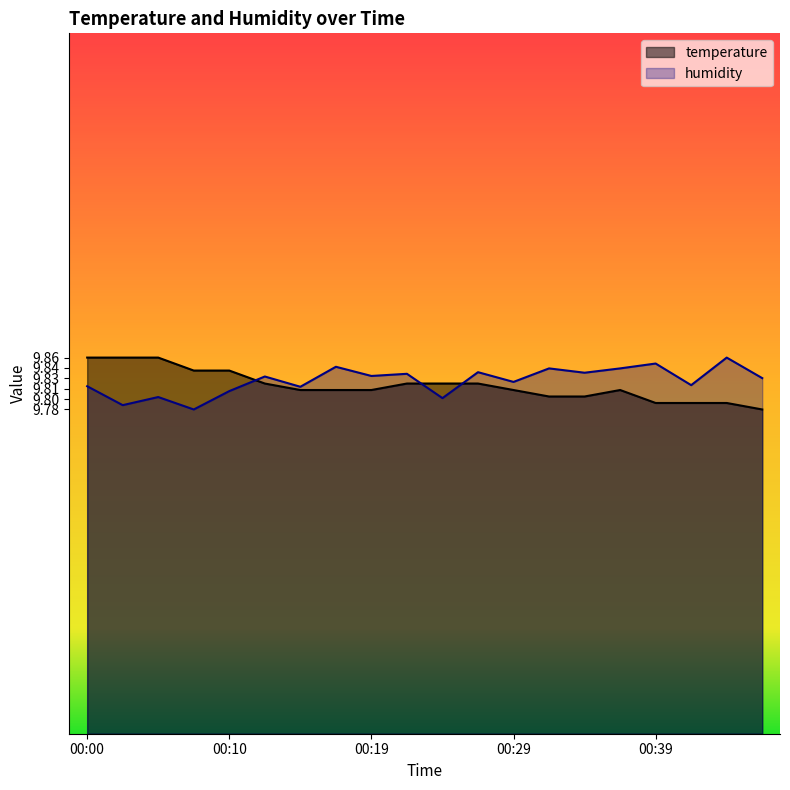

What is the sum of the humidity values at 00:17 and 00:44?

19.7